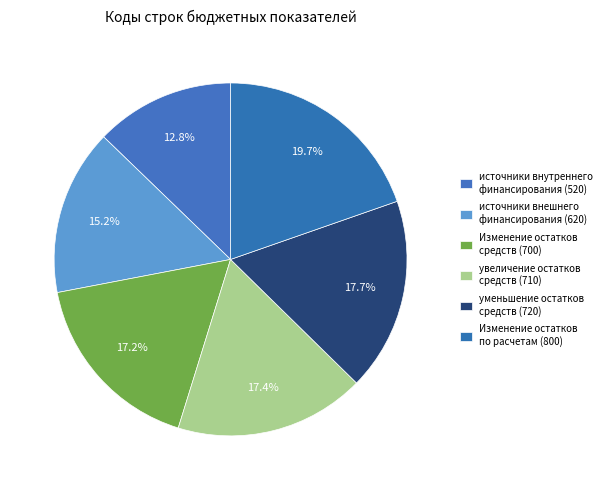

Rank the categories by value from highest to lowest.

Изменение остатков
по расчетам (800), уменьшение остатков
средств (720), увеличение остатков
средств (710), Изменение остатков
средств (700), источники внешнего
финансирования (620), источники внутреннего
финансирования (520)